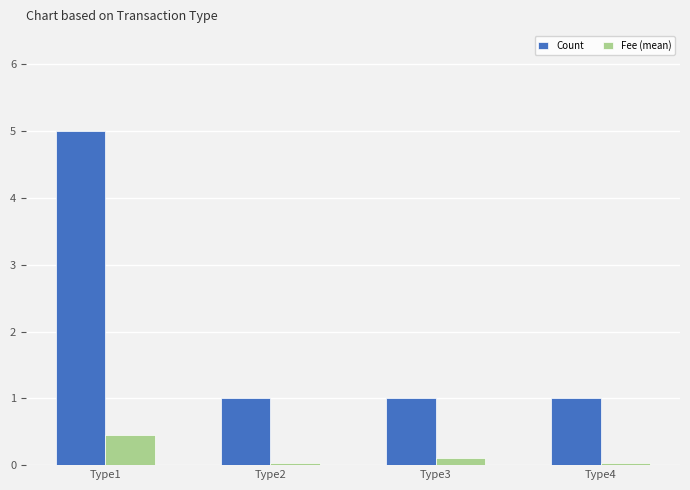

Rank the series by their average value, from lowest to highest.

Fee (mean), Count